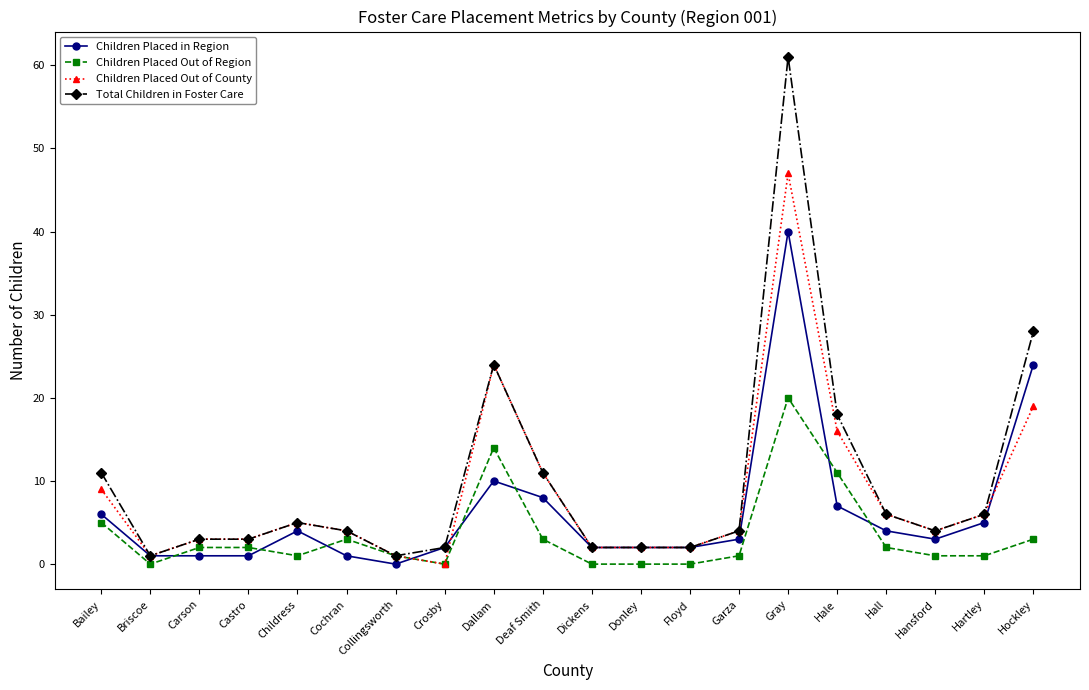

What are all the series names shown in the legend?

Children Placed in Region, Children Placed Out of Region, Children Placed Out of County, Total Children in Foster Care